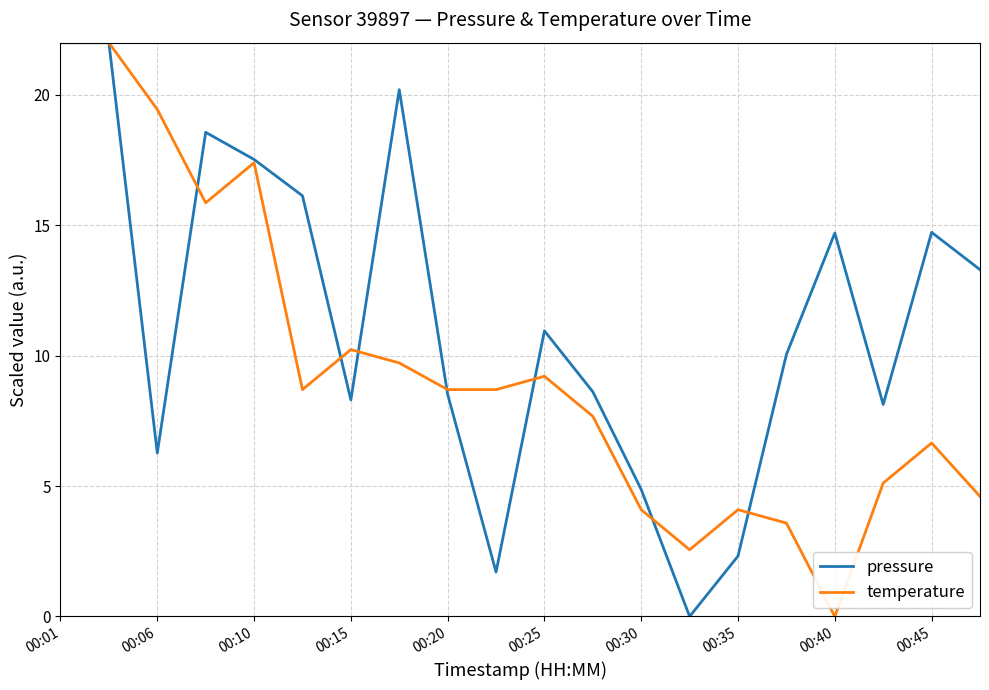

Rank the series by their average value, from highest to lowest.

pressure, temperature